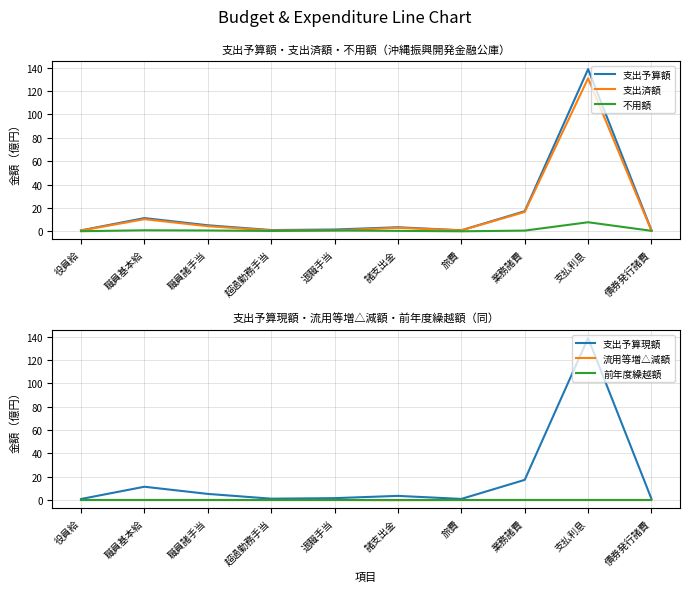

Between 支払利息 and 超過勤務手当, which is larger?

支払利息